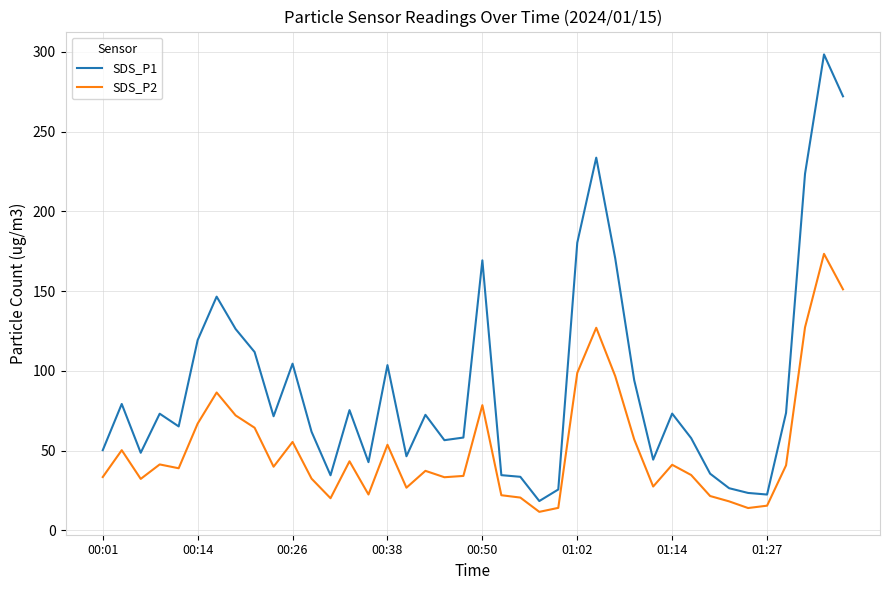

Which series has the widest spread of values?

SDS_P1